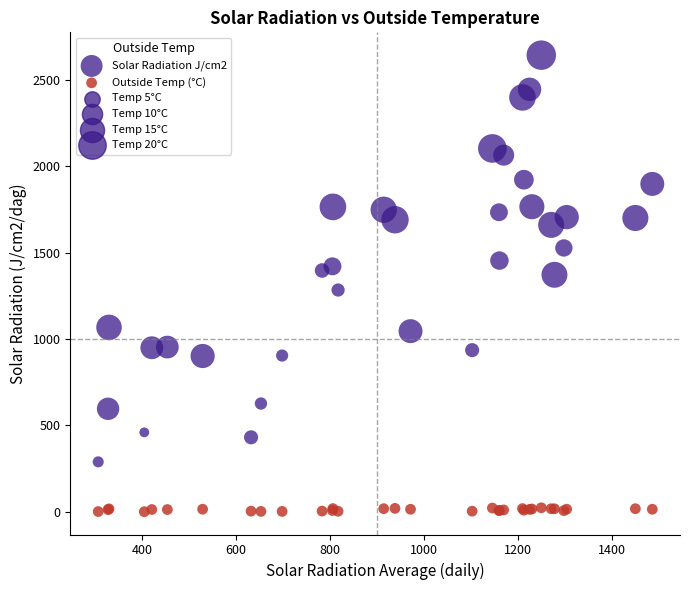

What is the X range (max minus min) for the scatter plot?

1178.0